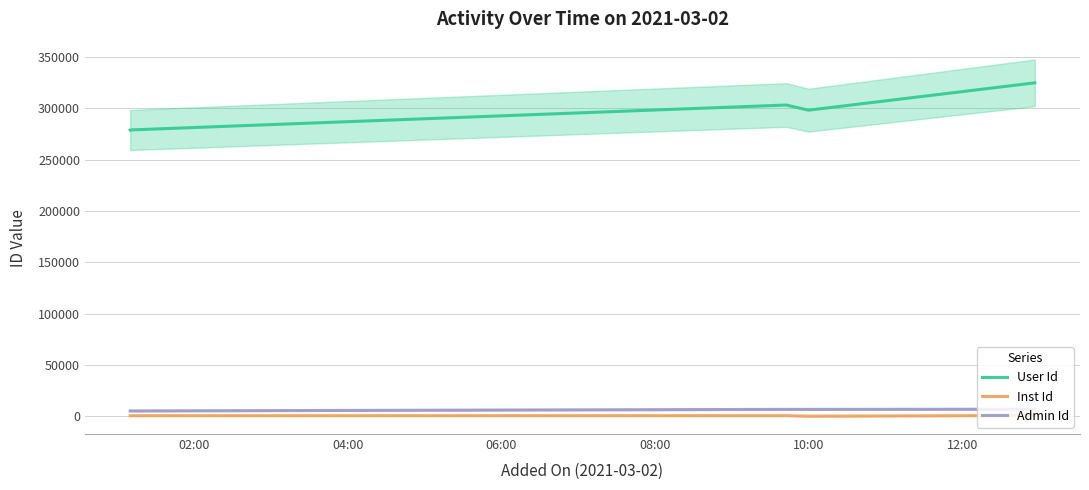

What position from the right is 02:00?

6